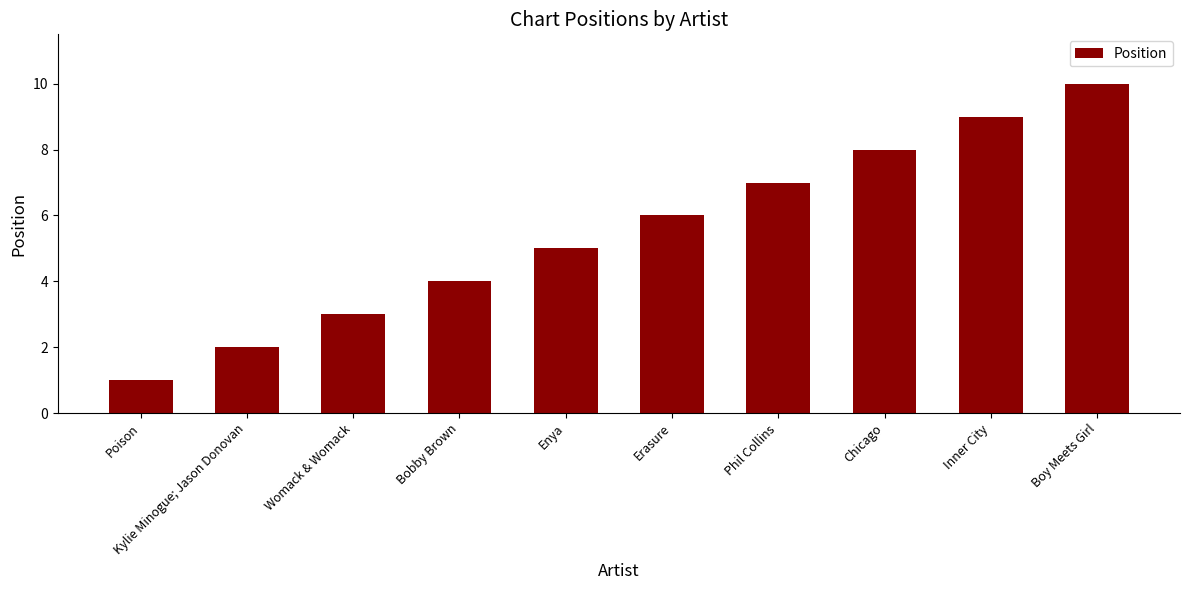

What is the difference between the values at Inner City and Kylie Minogue; Jason Donovan?

7